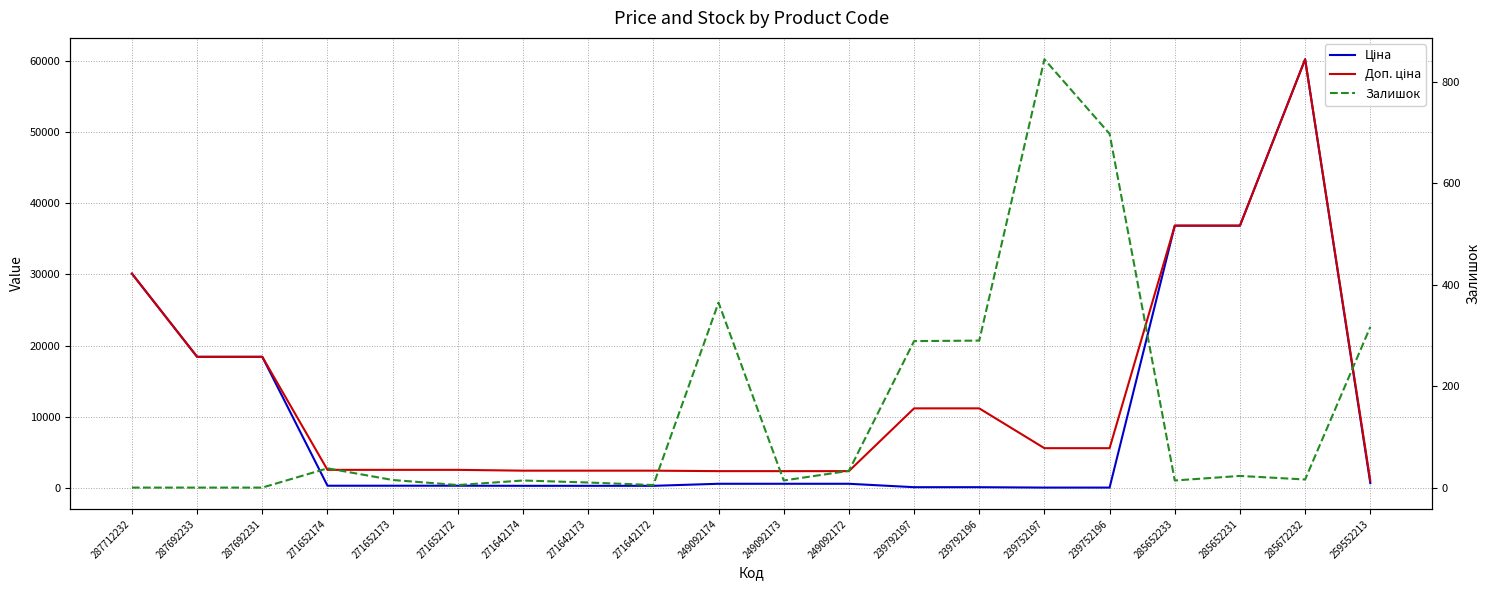

After their last crossing, which series has the higher values: Залишок or Ціна?

Ціна